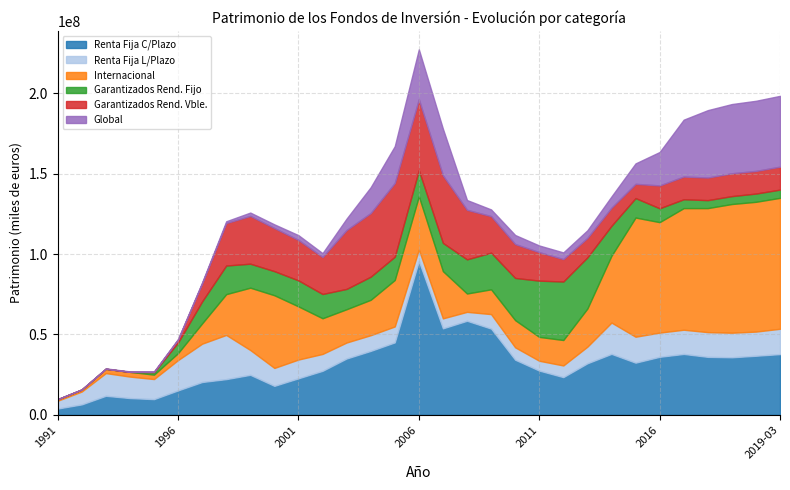

What is the spread (max minus min) of values at 2012?

32247624